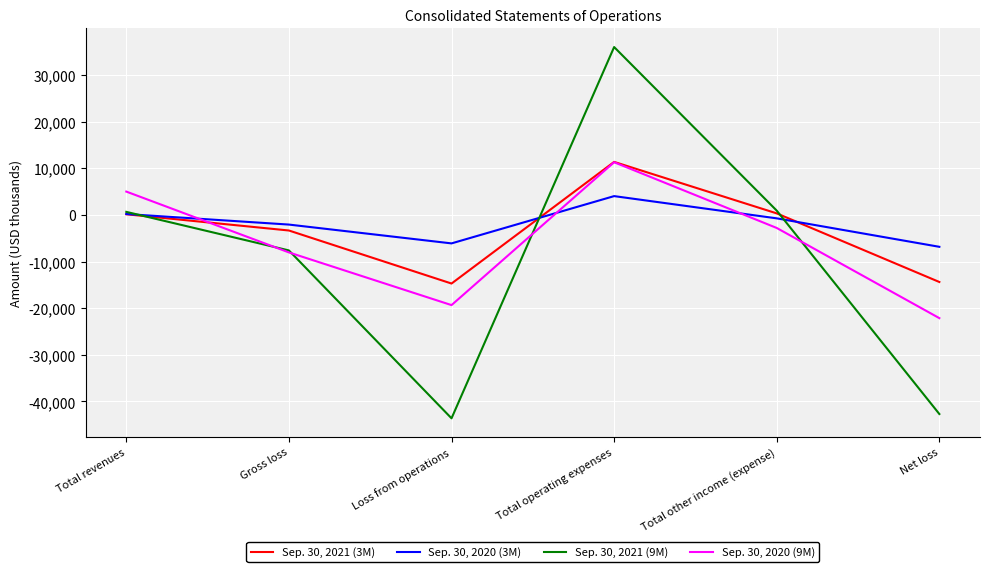

At which category does Sep. 30, 2020 (3M) reach its first local valley?

Loss from operations